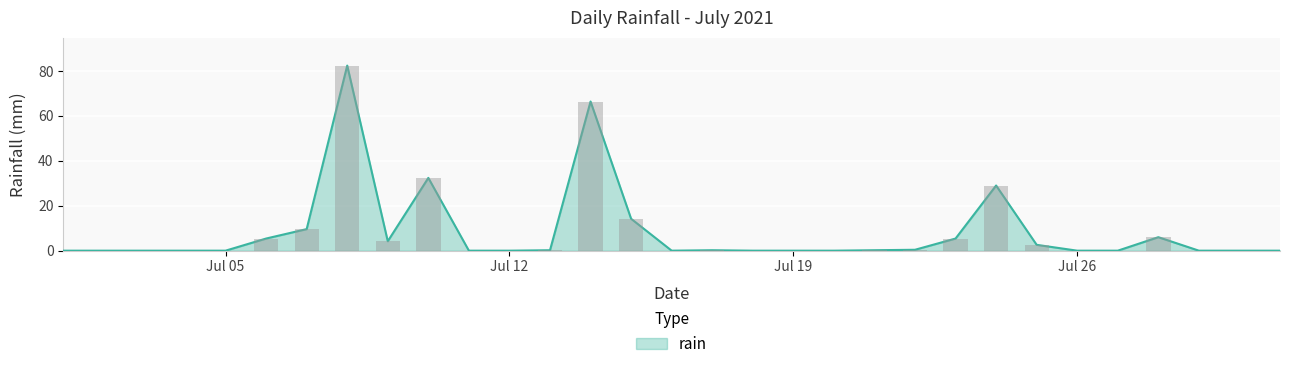

How many data points are above 0?

15